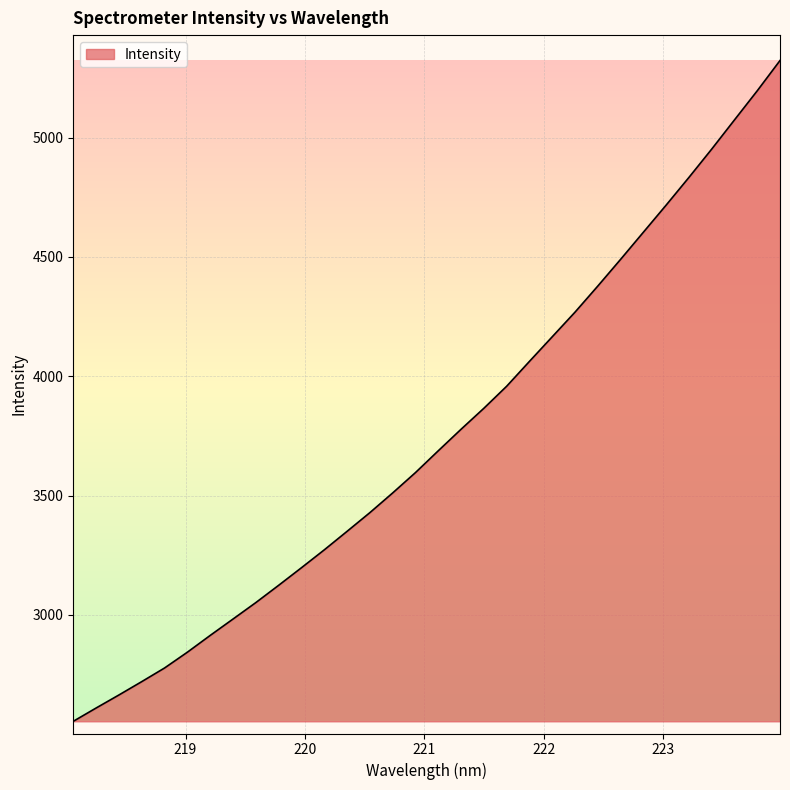

Does the chart display data point markers on the line(s)?

No